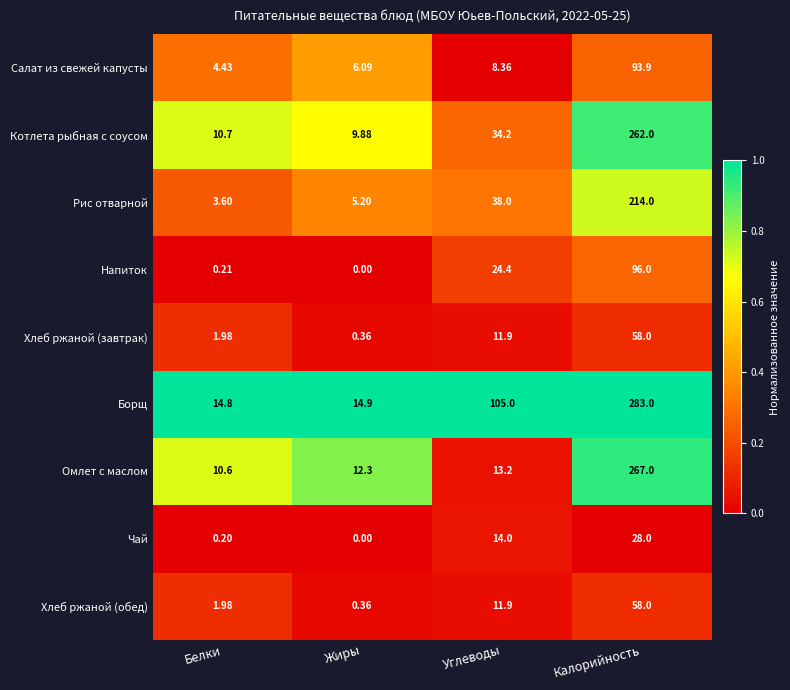

At which label is Борщ closest to 148?

Углеводы